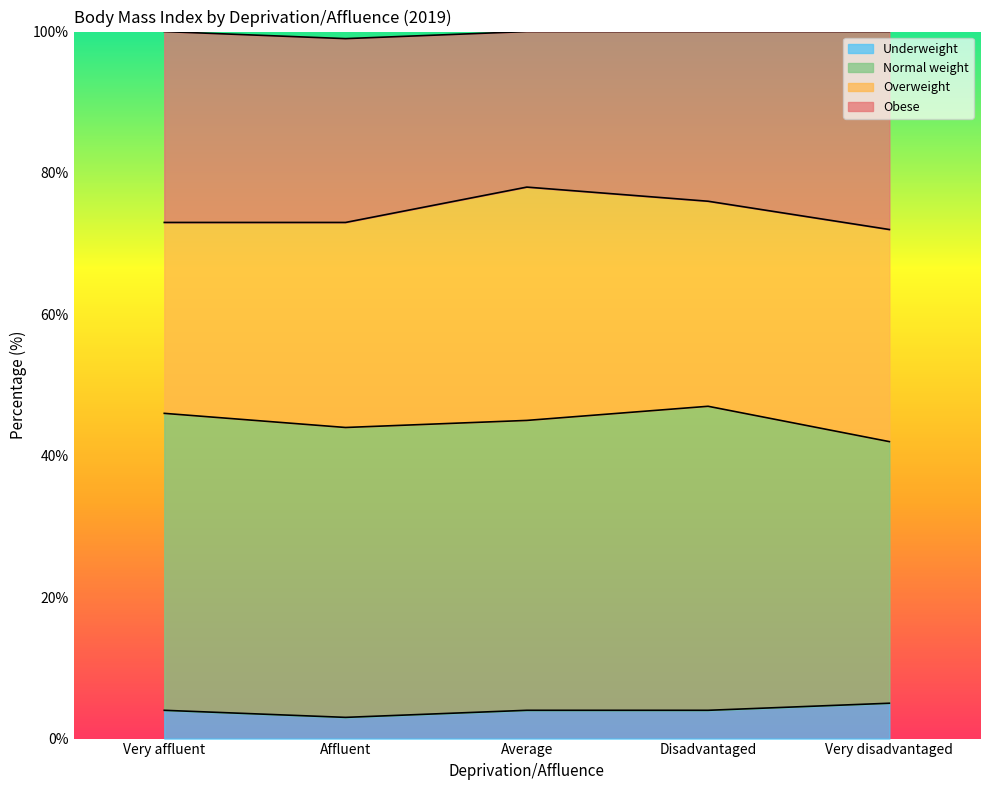

What value does the Underweight series have at Average?

4